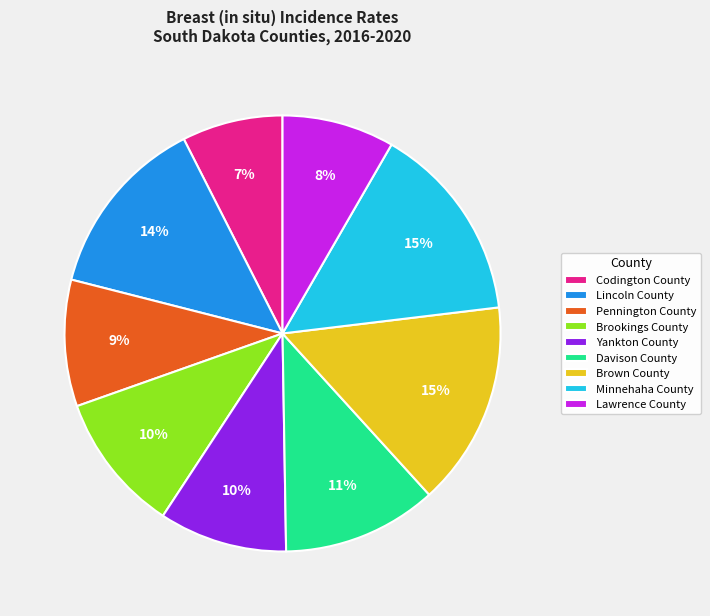

How many slices are in this pie chart?

9